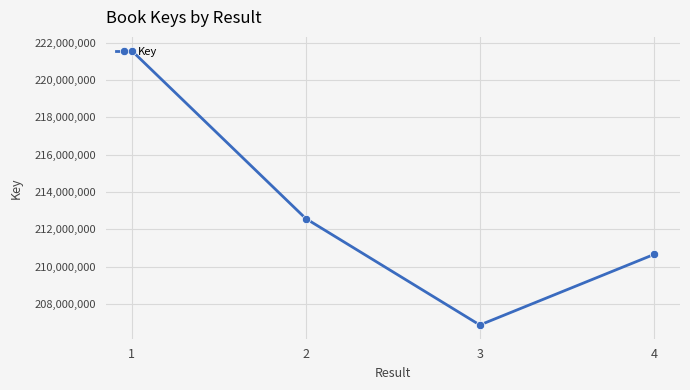

Is it true that the value at 3 is 206881043?

True